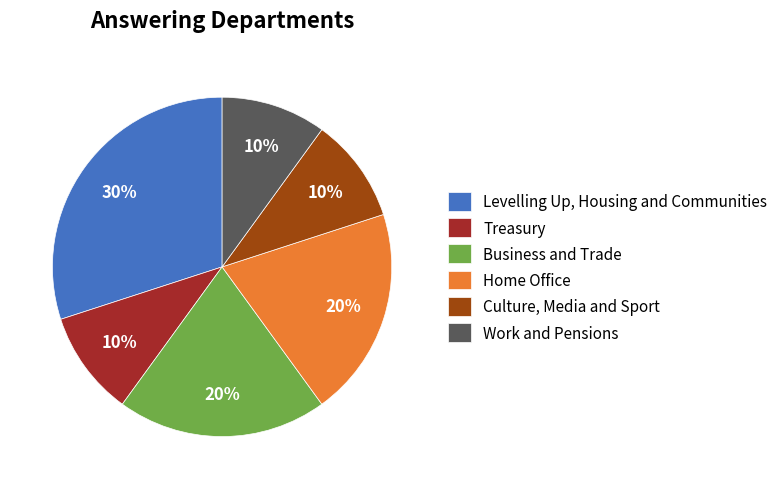

Is there any slice that represents more than half of the pie?

No